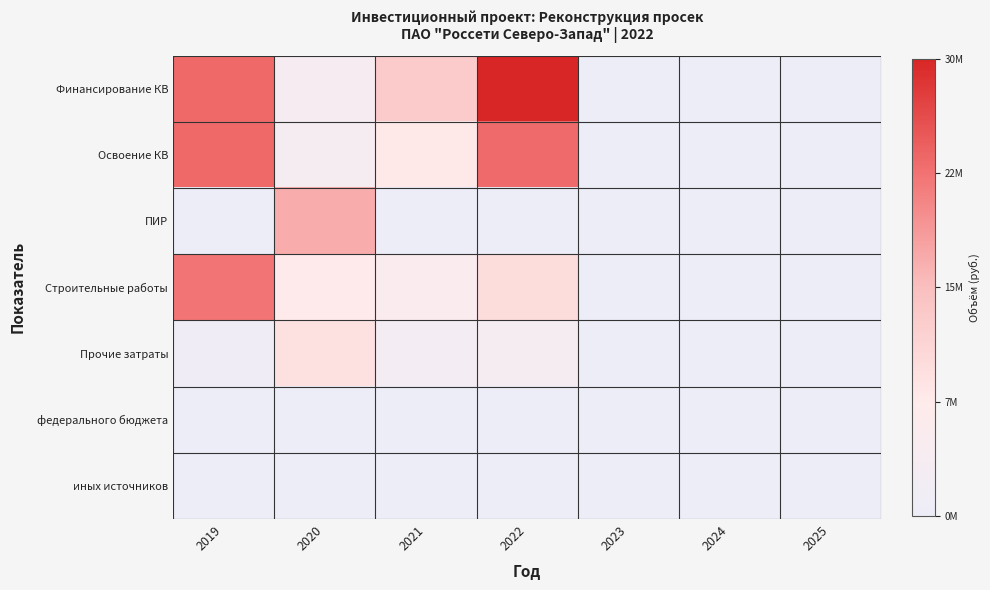

Reading left to right, list all the values displayed in this chart.

Финансирование КВ: 2019=0.8	2020=0.1	2021=0.4	2022=2.9	2023=0.0	2024=0.0	2025=0.0
Освоение КВ: 2019=0.8	2020=0.1	2021=0.3	2022=0.8	2023=0.0	2024=0.0	2025=0.0
ПИР: 2019=0.0	2020=0.6	2021=0.0	2022=0.0	2023=0.0	2024=0.0	2025=0.0
Строительные работы: 2019=0.7	2020=0.2	2021=0.2	2022=0.3	2023=0.0	2024=0.0	2025=0.0
Прочие затраты: 2019=0.0	2020=0.3	2021=0.1	2022=0.1	2023=0.0	2024=0.0	2025=0.0
федерального бюджета: 2019=0.0	2020=0.0	2021=0.0	2022=0.0	2023=0.0	2024=0.0	2025=0.0
иных источников: 2019=0.0	2020=0.0	2021=0.0	2022=0.0	2023=0.0	2024=0.0	2025=0.0